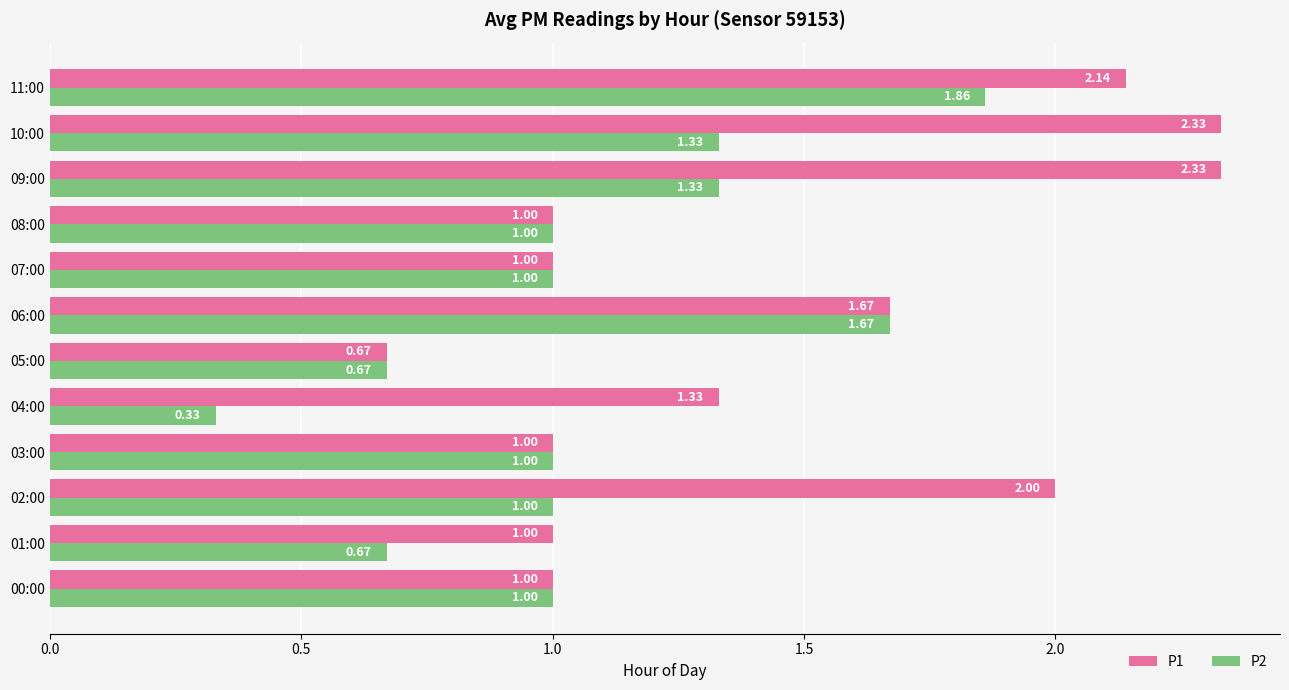

Between 04:00 and 11:00, which series saw the biggest shift?

P2